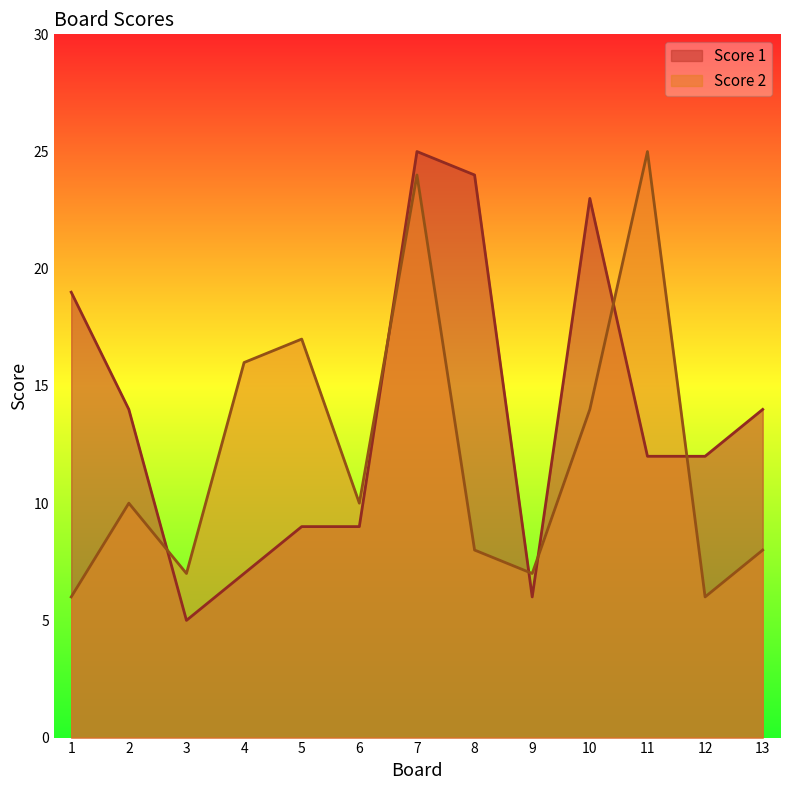

Reading right to left, list all the values displayed in this chart.

Score 1: 14	12	12	23	6	24	25	9	9	7	5	14	19
Score 2: 8	6	25	14	7	8	24	10	17	16	7	10	6